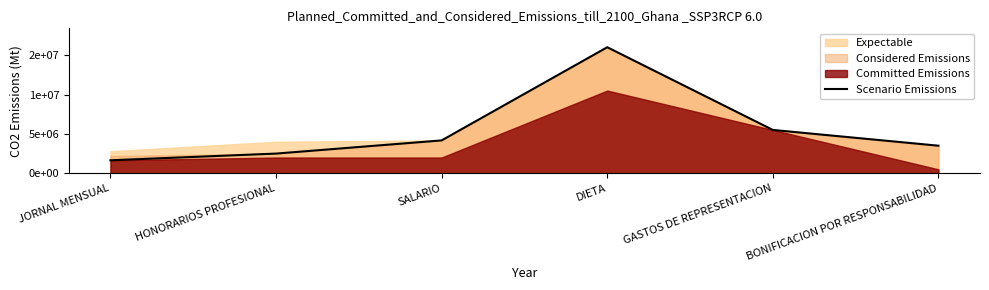

Does the chart have visible grid lines?

No